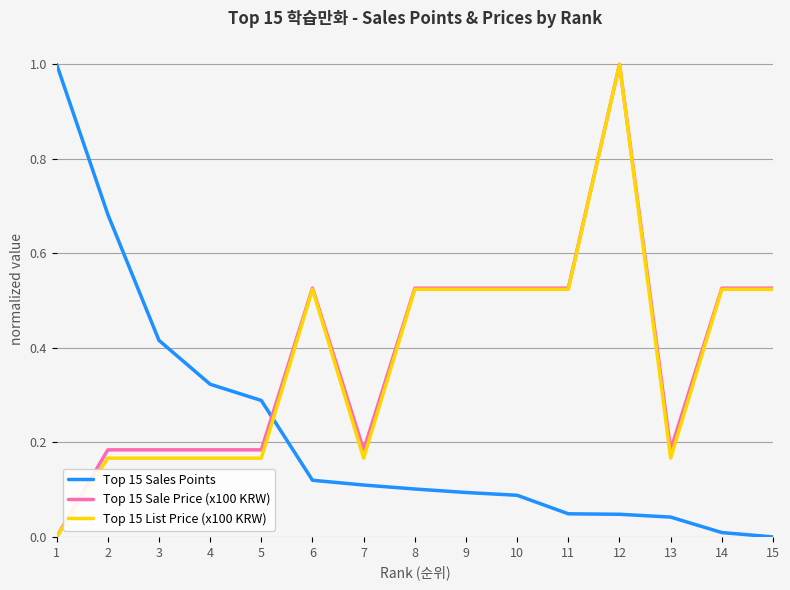

Which series changed the most between 2 and 15?

Top 15 Sales Points